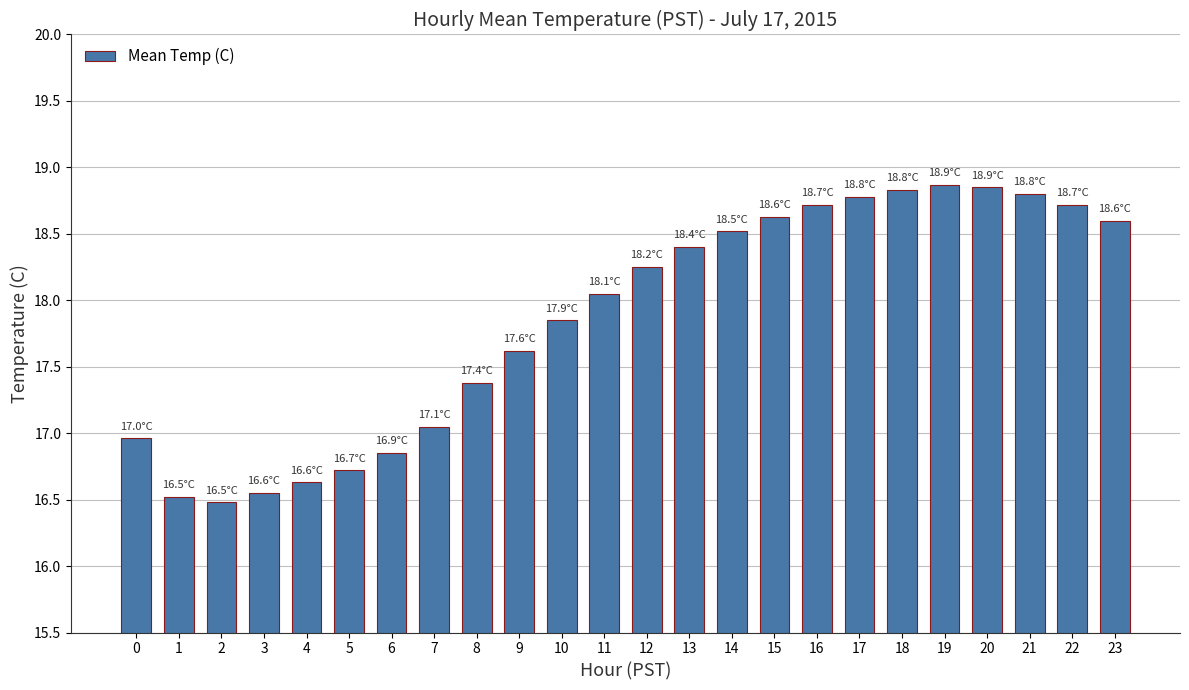

Approximately how many times larger is the value at 0 compared to 4?

1.0